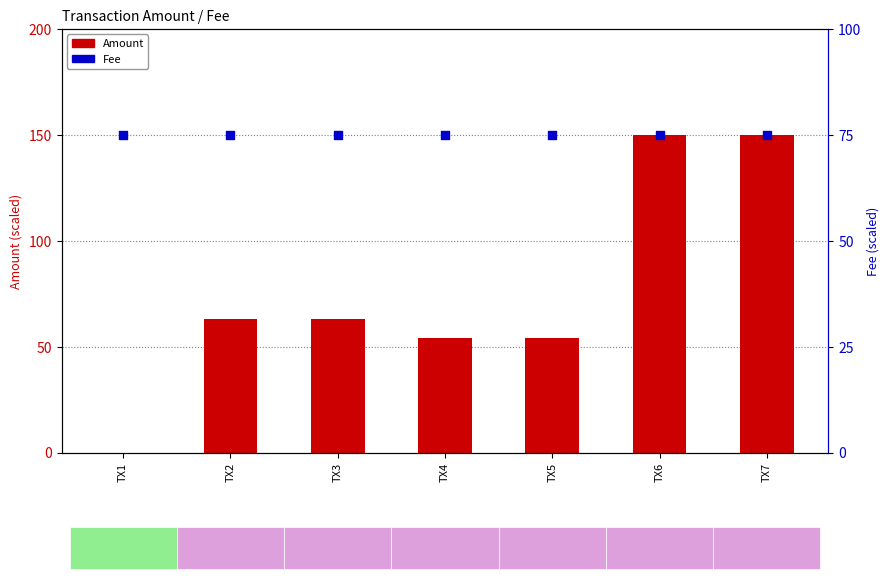

Which series reaches the minimum Y coordinate?

Amount